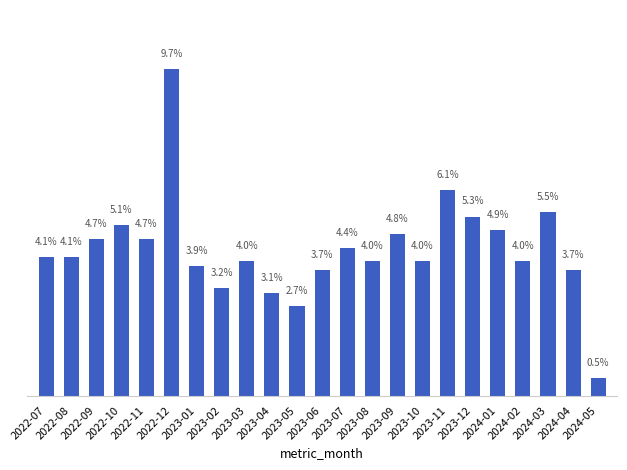

What is the sum of all values?

100.0